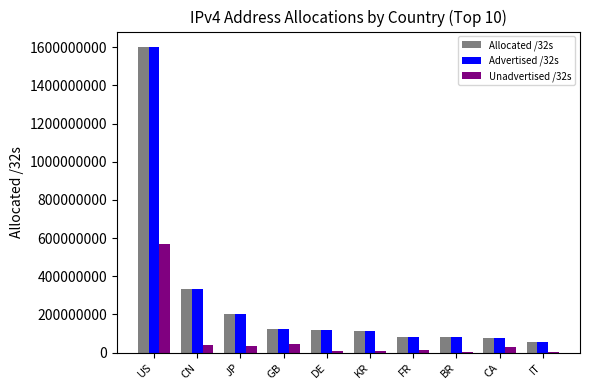

True or false: Allocated /32s has a value of 84307248 at FR.

True